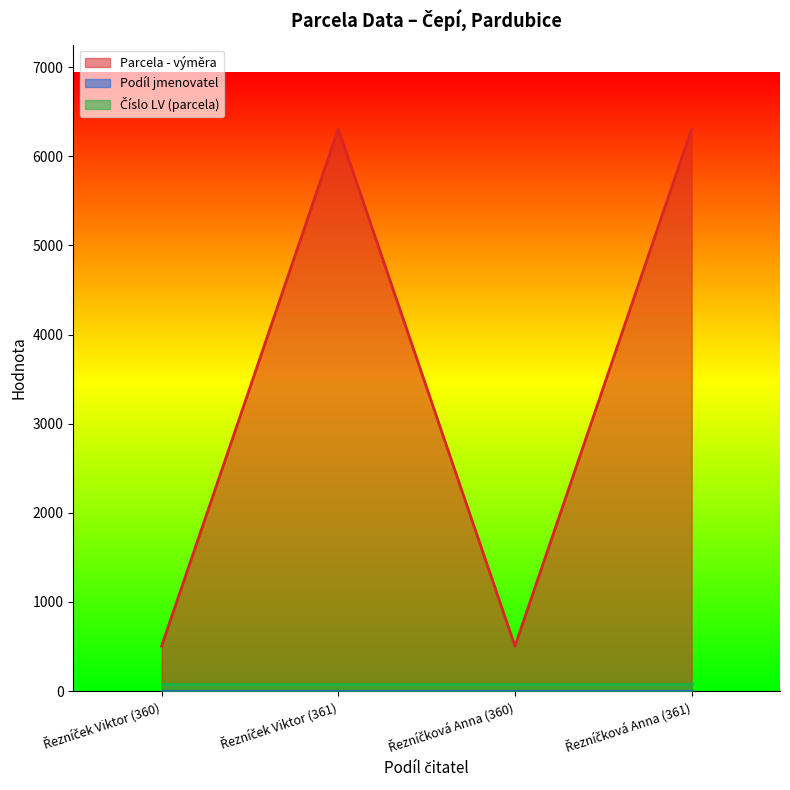

What are all the series names shown in the legend?

Parcela - výměra, Podíl jmenovatel, Číslo LV (parcela)